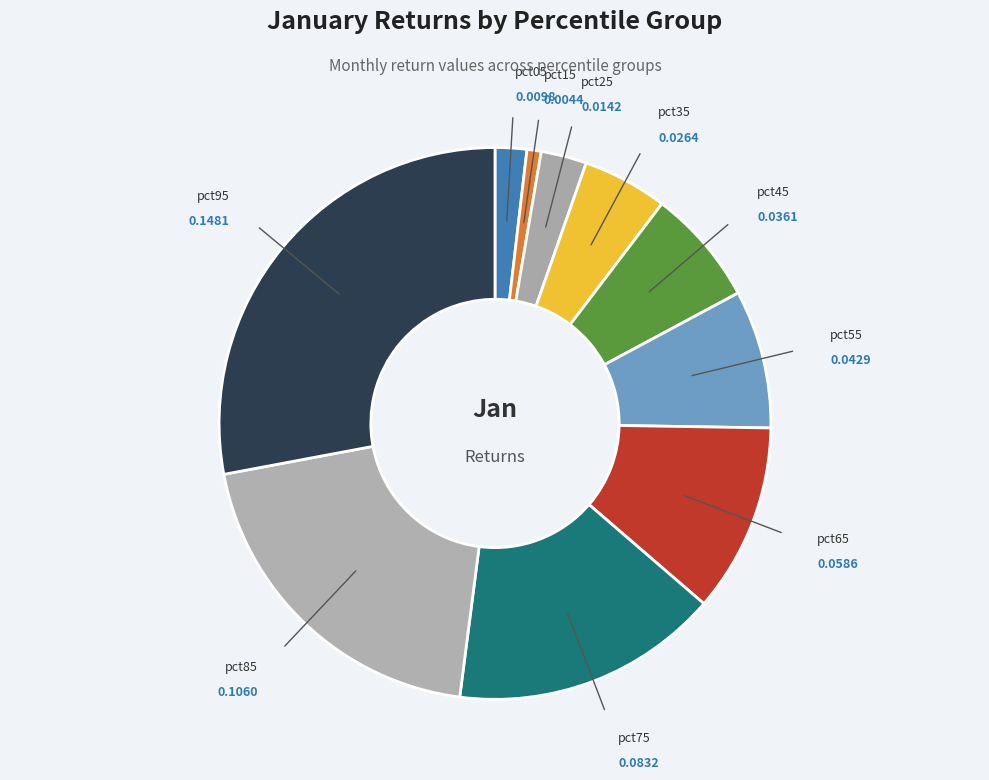

Count the number of slices in the pie.

10